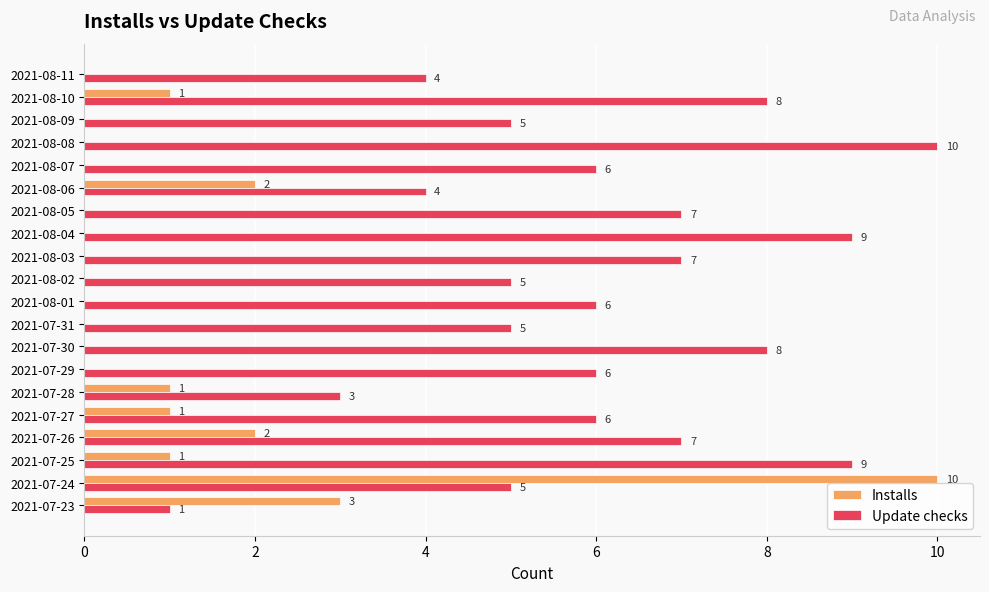

The Installs series shows -4 at 2021-08-03. True or false?

False